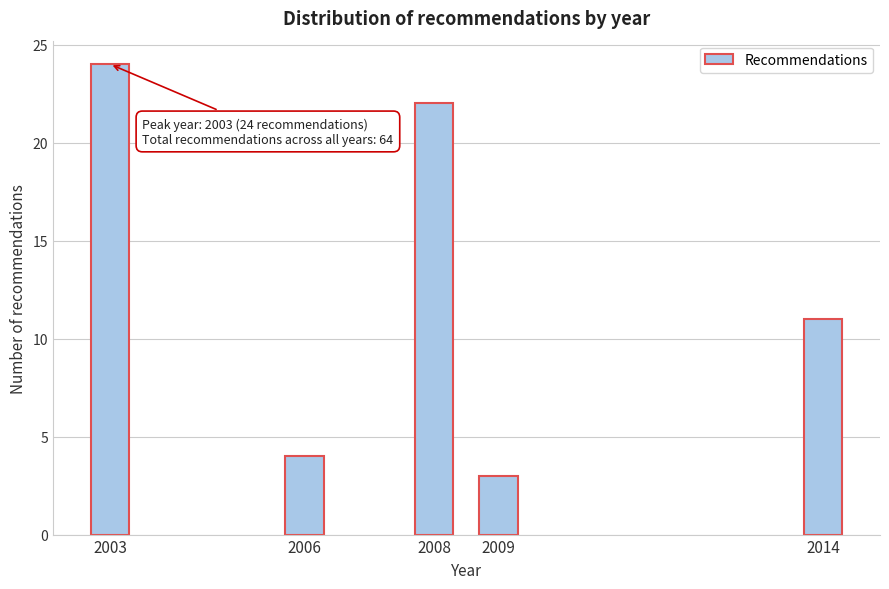

Reading left to right, list all the values displayed in this chart.

24	4	22	3	11